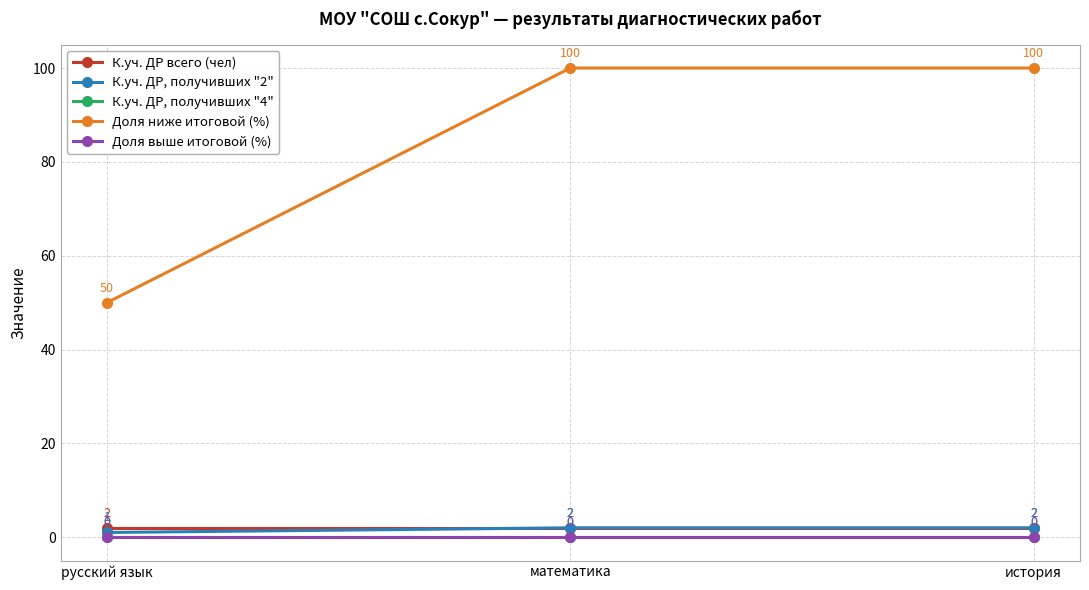

Is this an area chart (filled region under the line)?

No